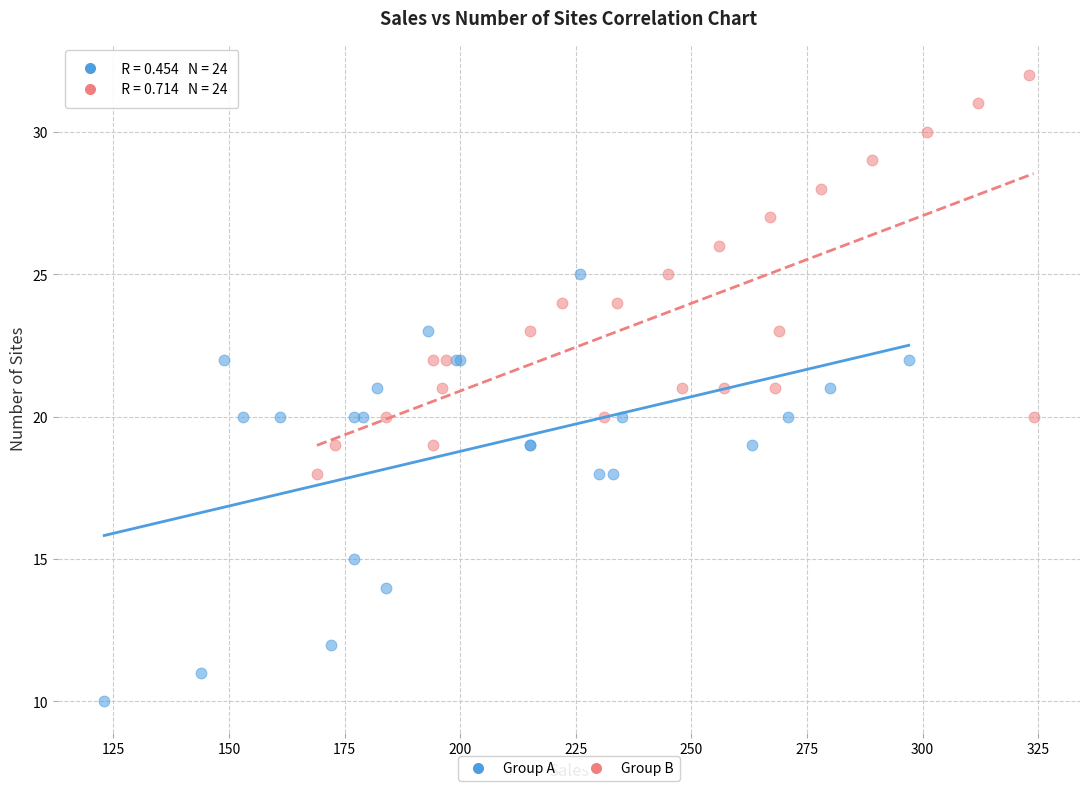

Which series has the widest spread of Y values?

Group A